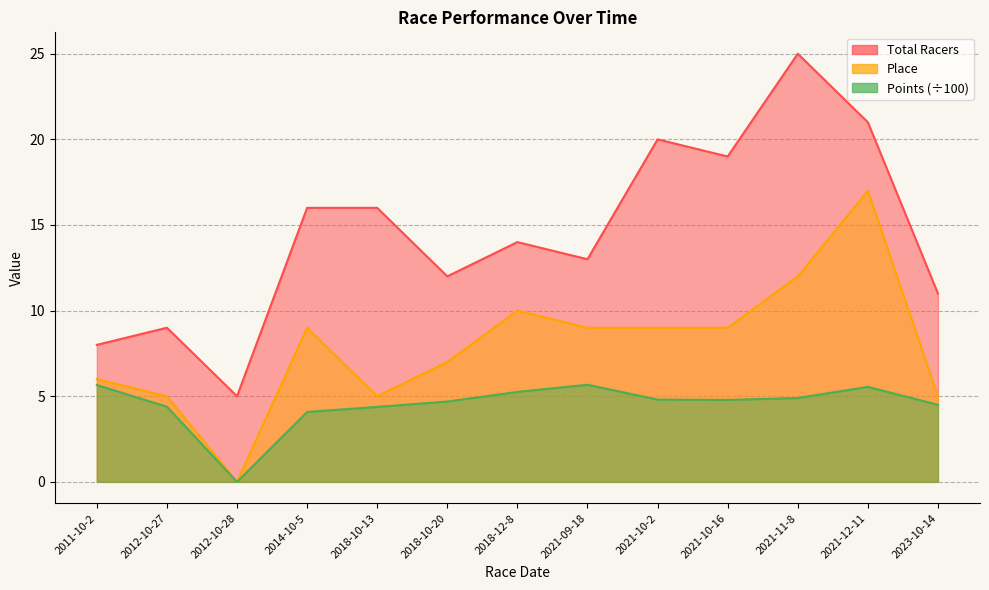

List the labels in order of Place value, largest first.

2021-12-11, 2021-11-8, 2018-12-8, 2014-10-5, 2021-09-18, 2021-10-2, 2021-10-16, 2018-10-20, 2011-10-2, 2012-10-27, 2018-10-13, 2023-10-14, 2012-10-28